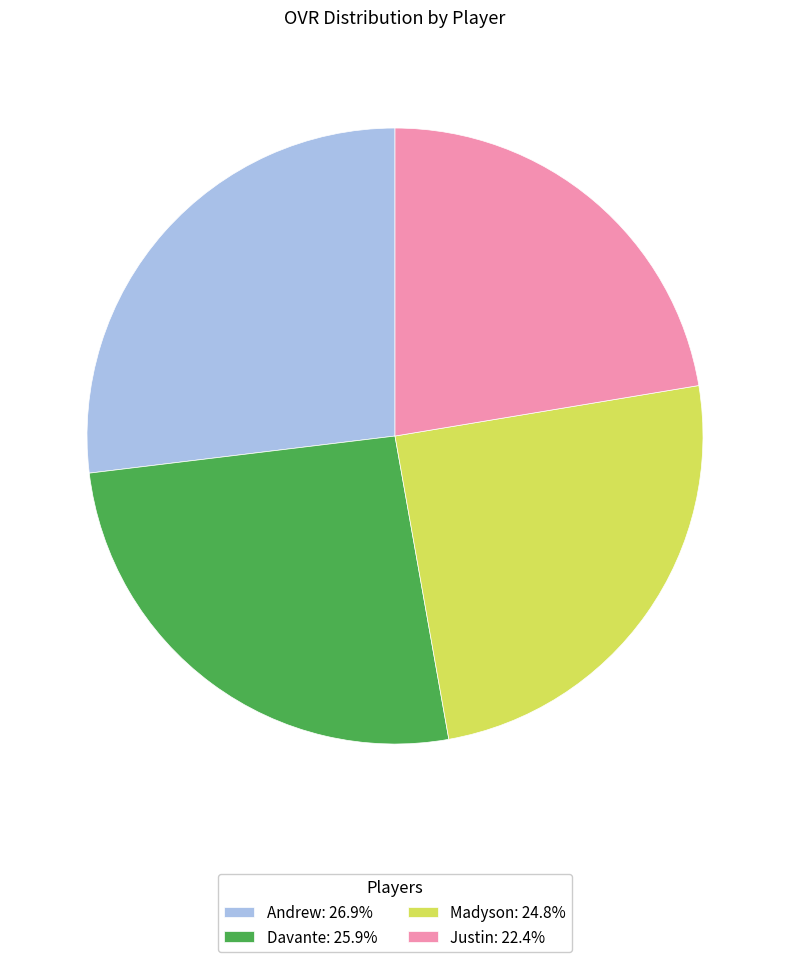

Combined, do Andrew: 26.9% and Davante: 25.9% account for over 50%?

Yes